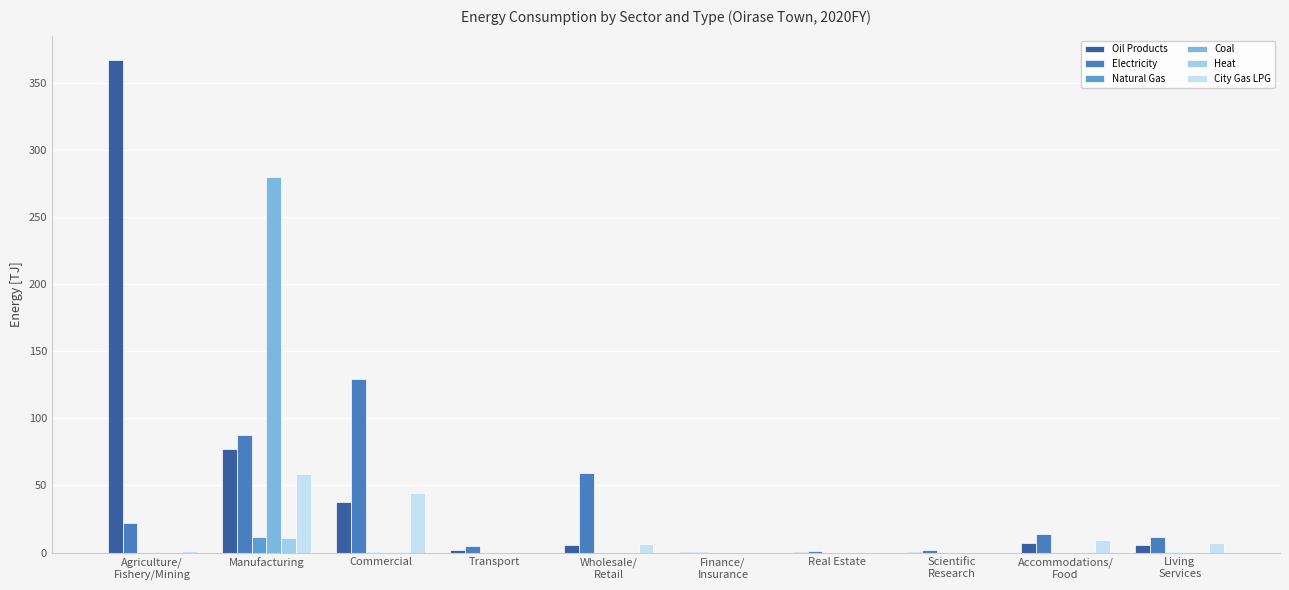

At which label does City Gas LPG reach its peak?

Manufacturing